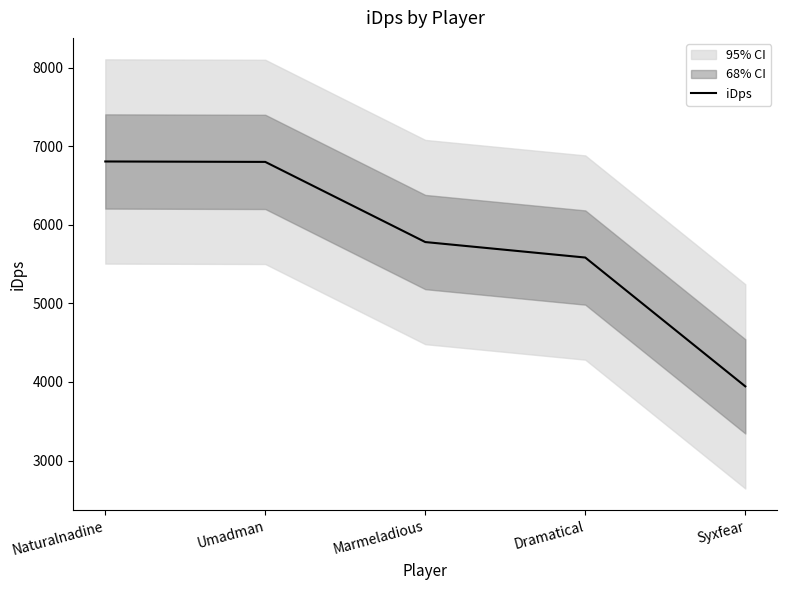

What is the average value?

5783.4